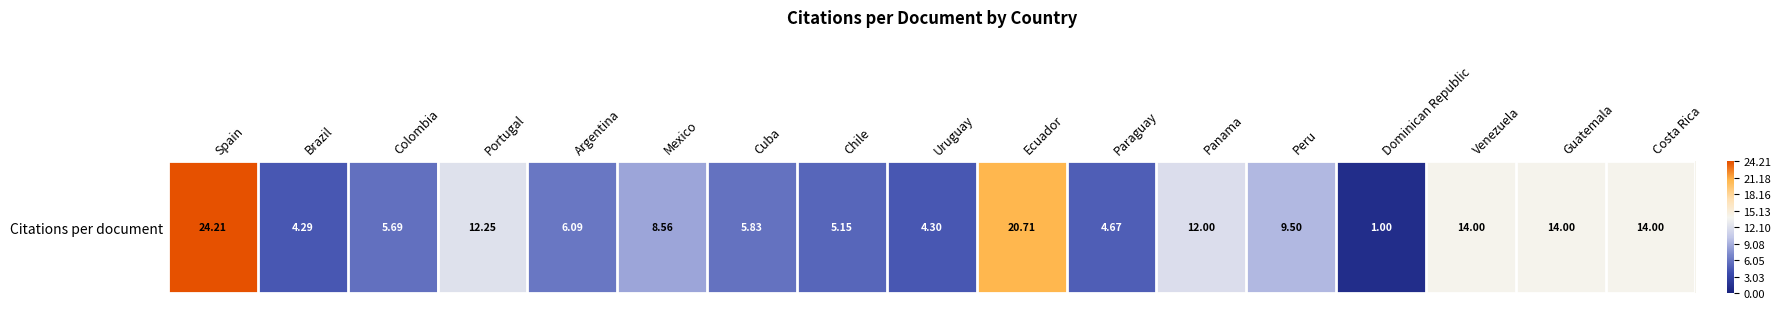

Approximately how many times larger is the value at Portugal compared to Guatemala?

0.9